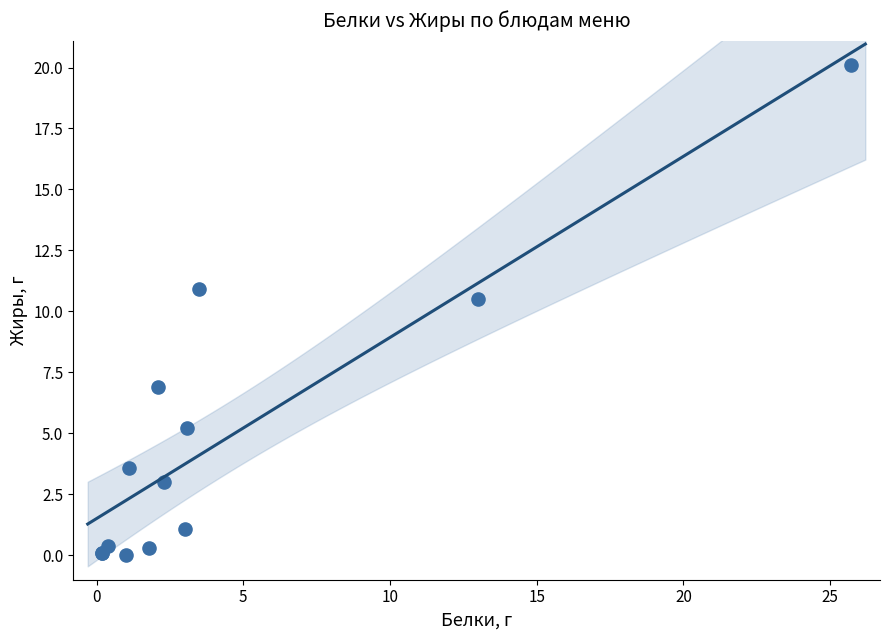

What Y value in the scatter plot is closest to 10?

10.5